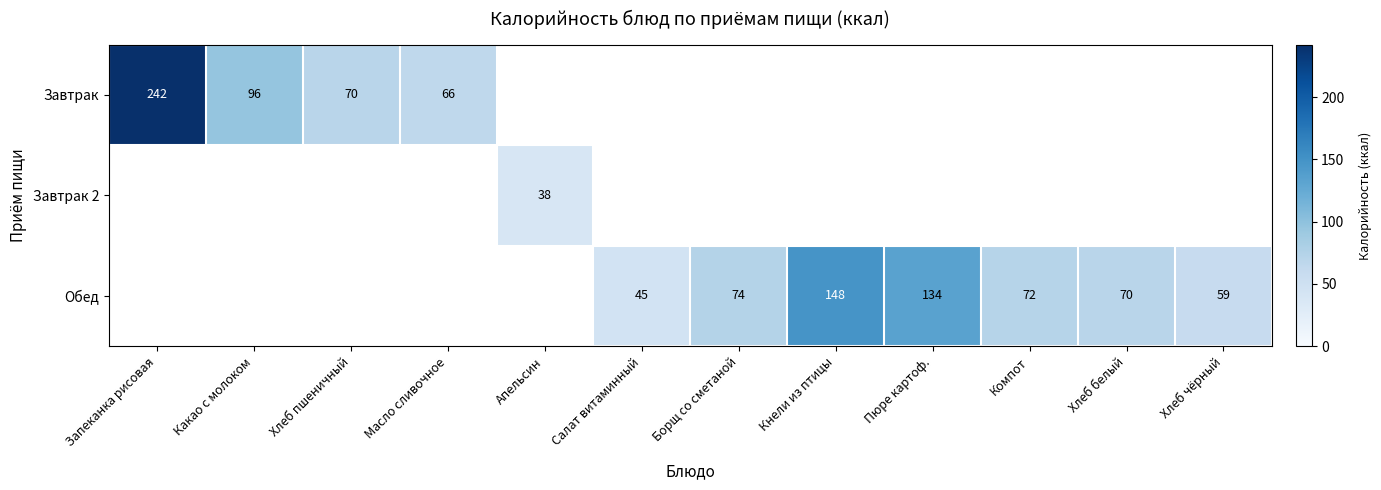

True or false: Завтрак has a value of 24 at Масло сливочное.

False